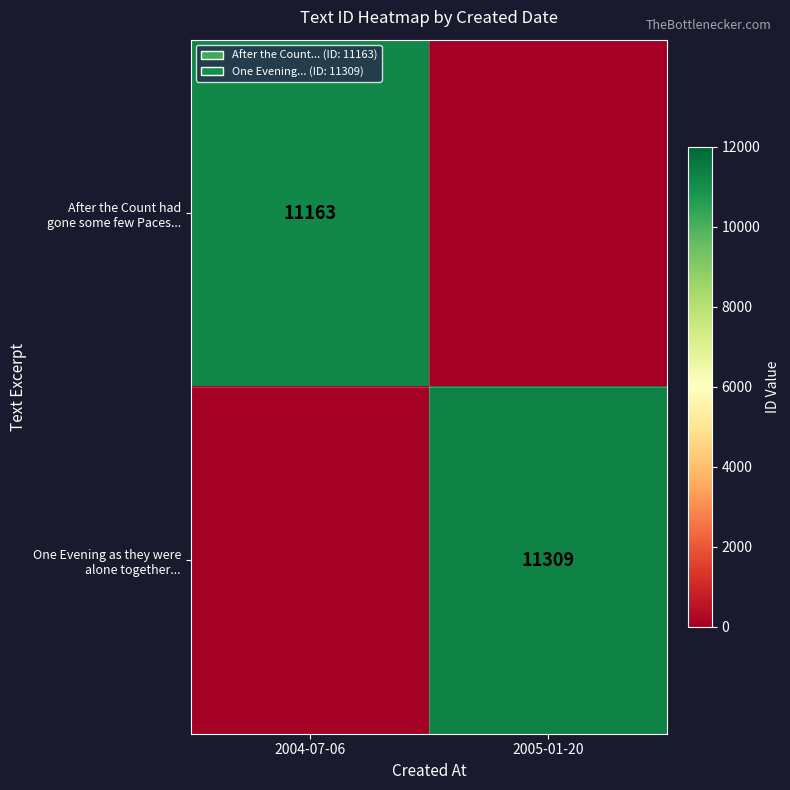

At how many categories does at least one series exceed 7107?

2